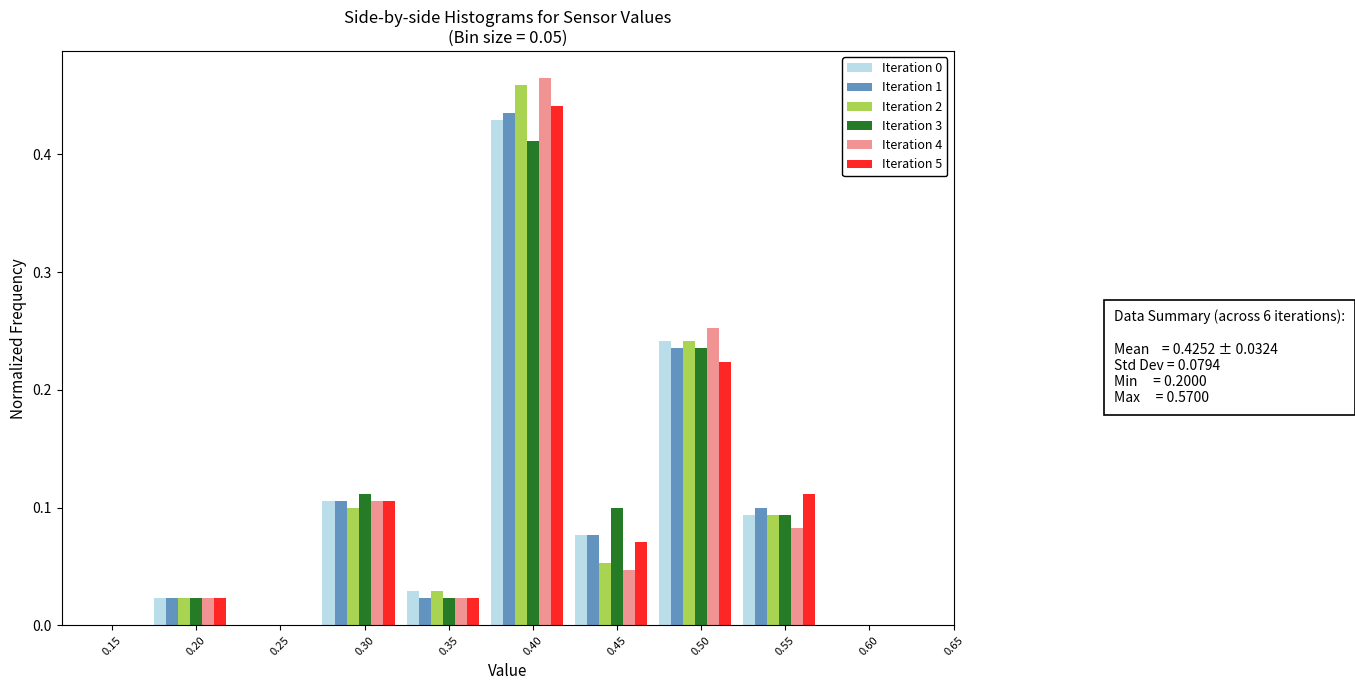

Which category has the highest value in the Iteration 1 series?

0.40